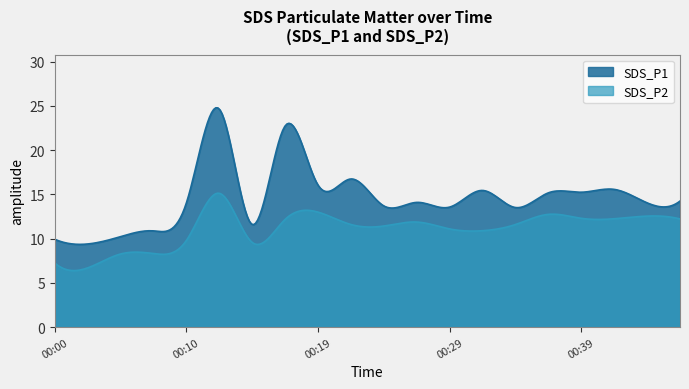

What are all the series names shown in the legend?

SDS_P1, SDS_P2